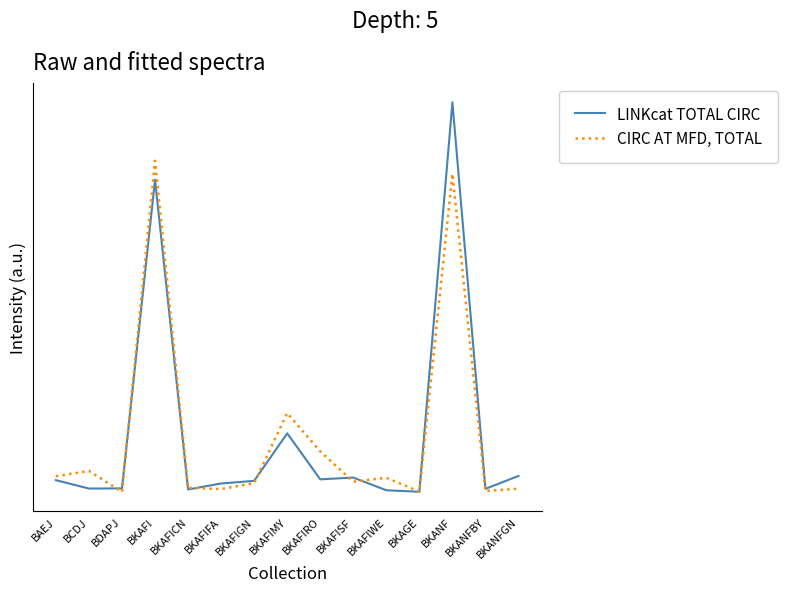

What is the label of the 3rd point from the right?

BKANF